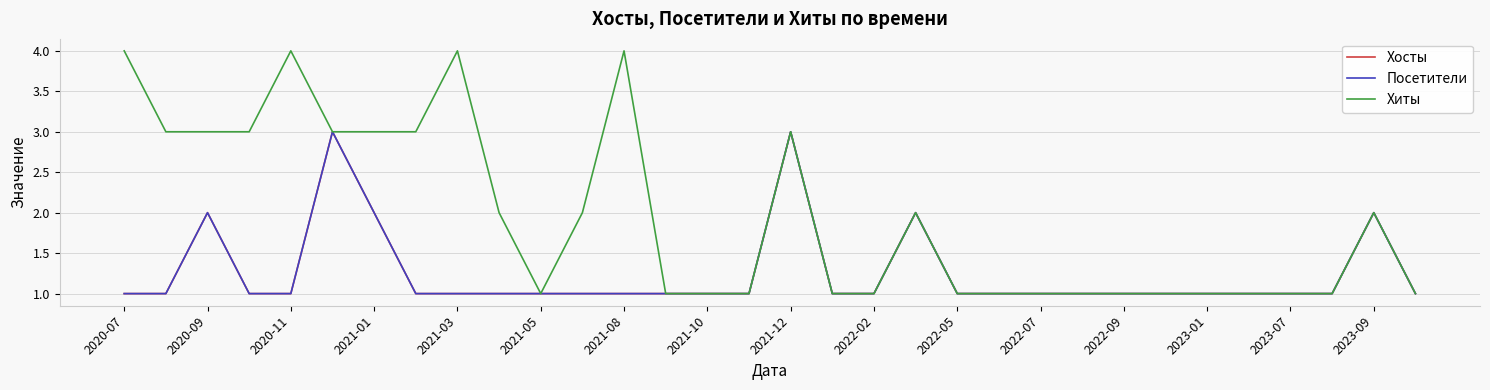

What is the greatest value displayed?

4